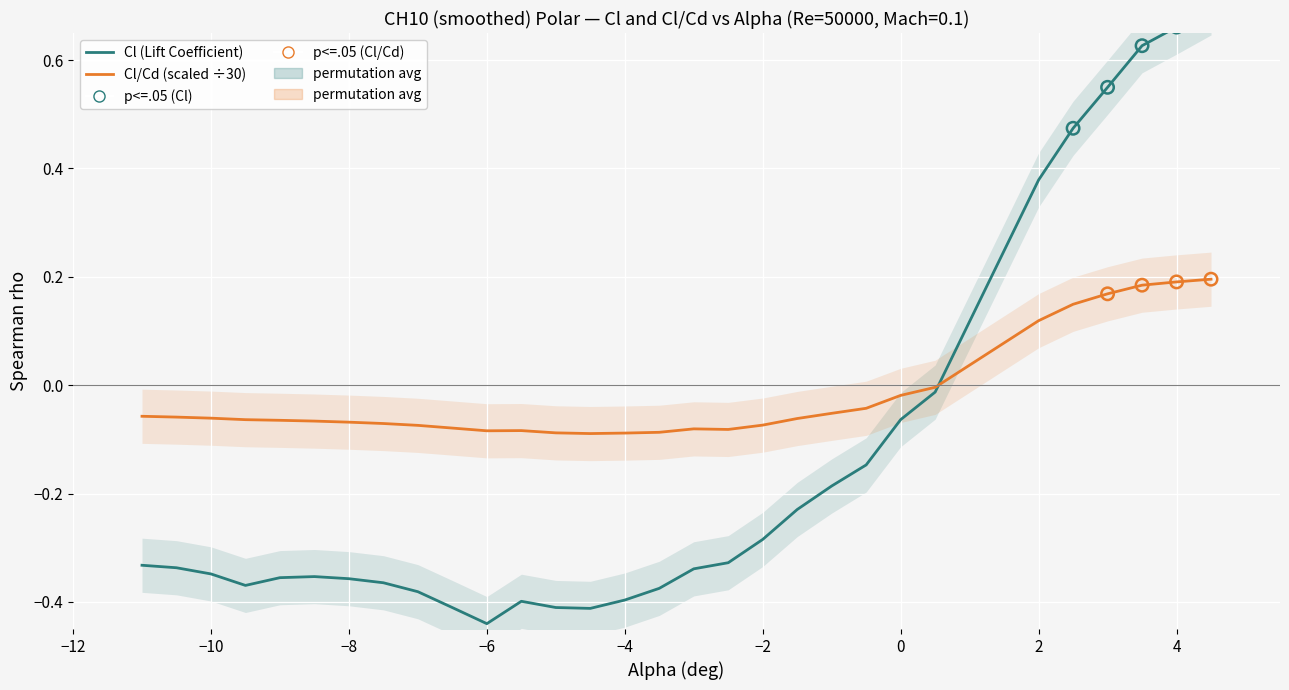

What are all the series names shown in the legend?

Cl, Cl_Cd